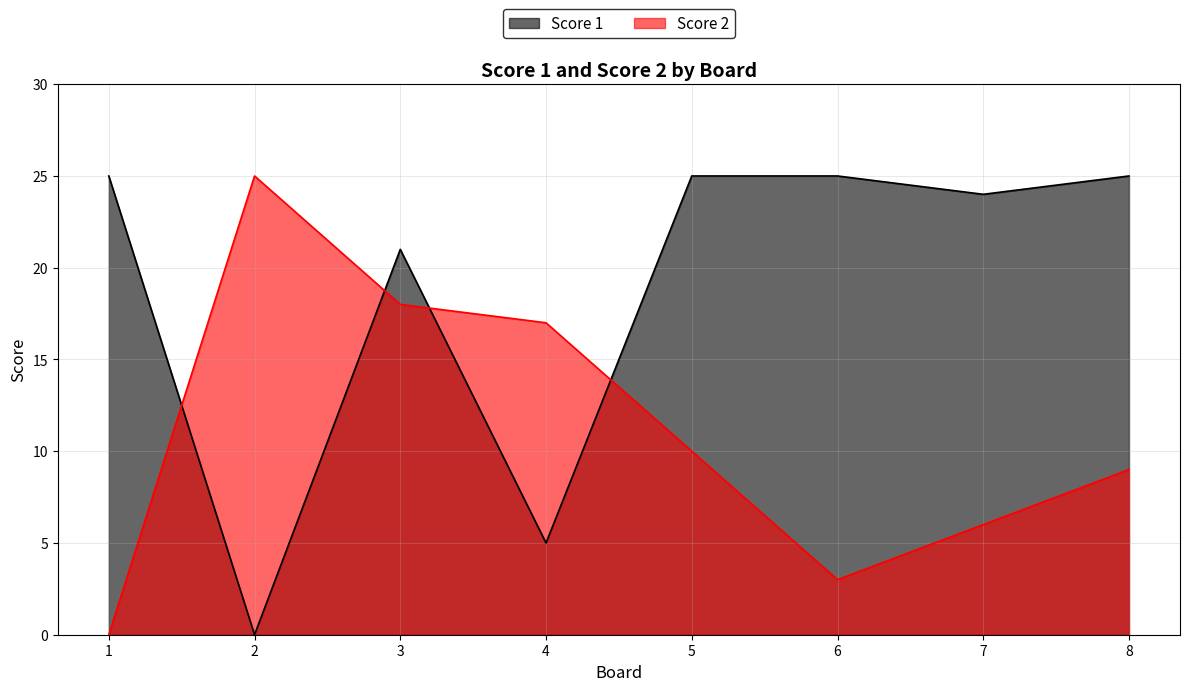

What is the total value across all series at 7?

30